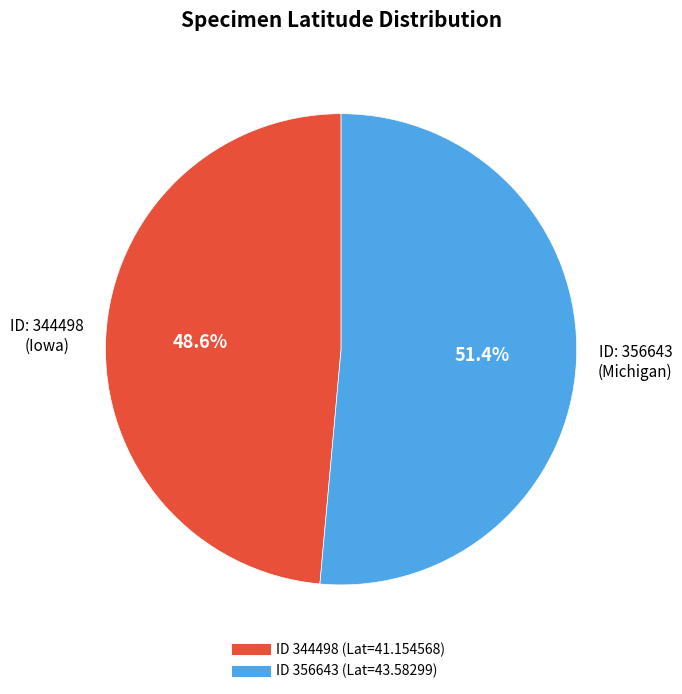

Is there a majority slice in this chart?

Yes